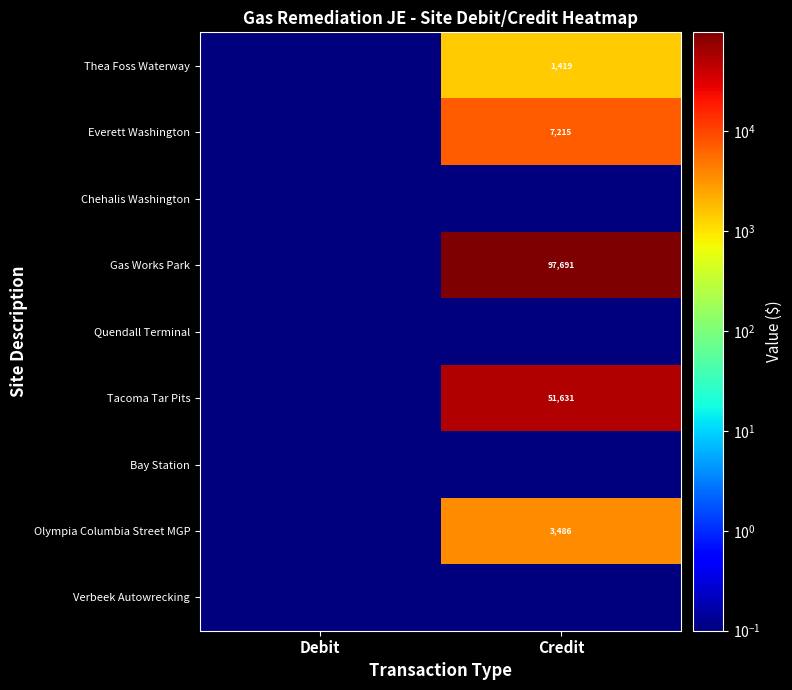

Which category has the lowest value in the Gas Works Park series?

Debit